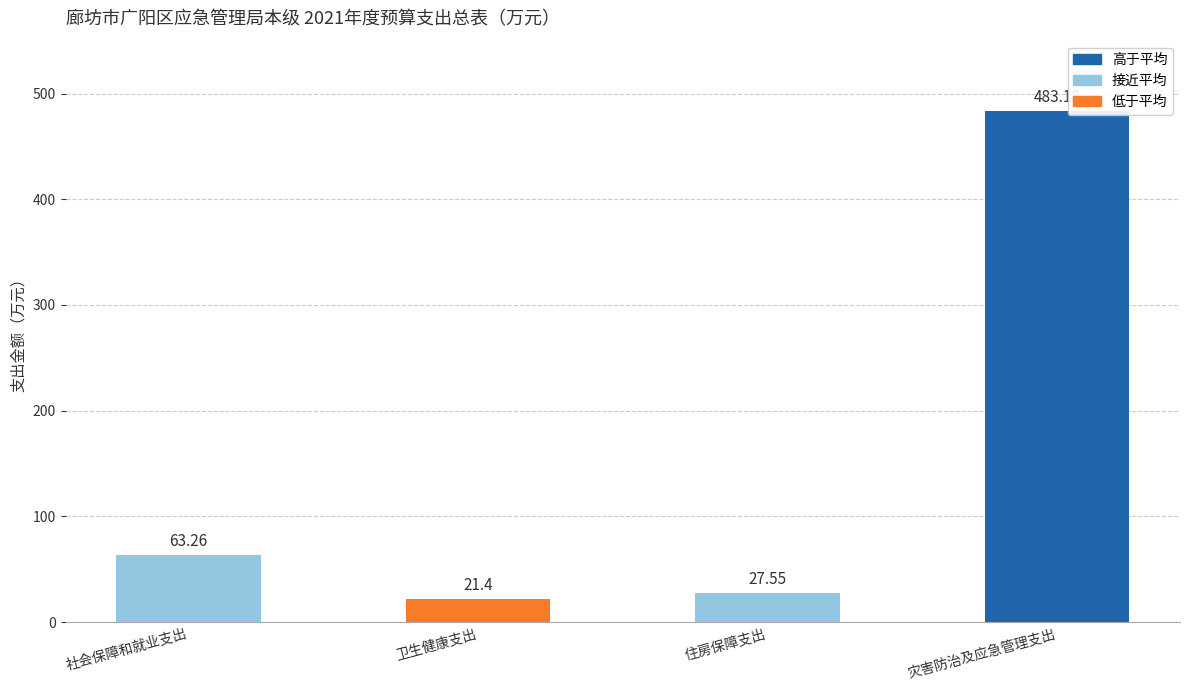

Which label corresponds to the largest value in the chart?

灾害防治及应急管理支出